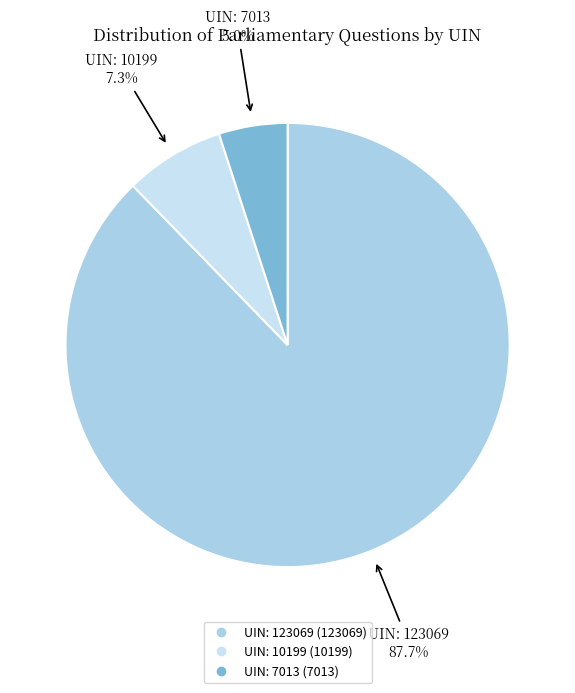

How many slices are in this pie chart?

3